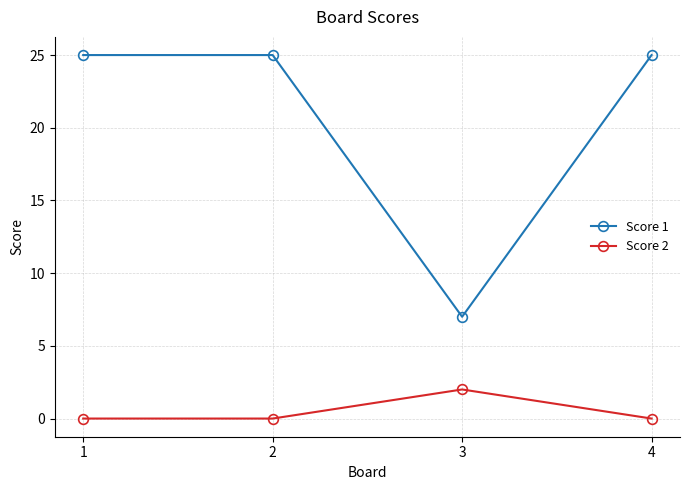

Is it true that Score 2 equals 0 at 4?

True